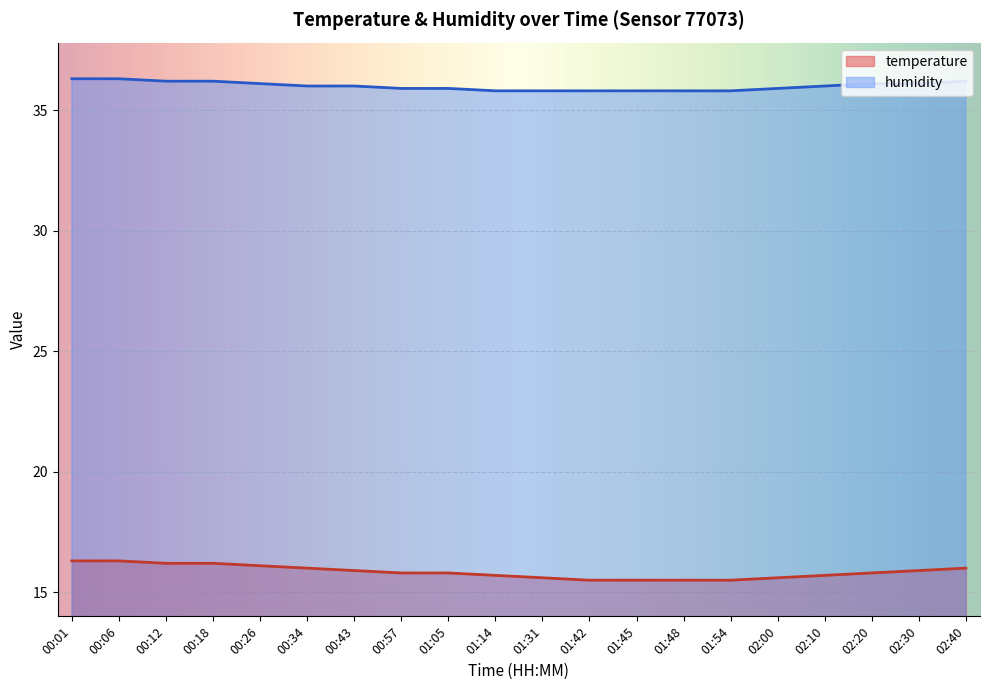

At 02:20, list the series in order from smallest to largest.

temperature, humidity